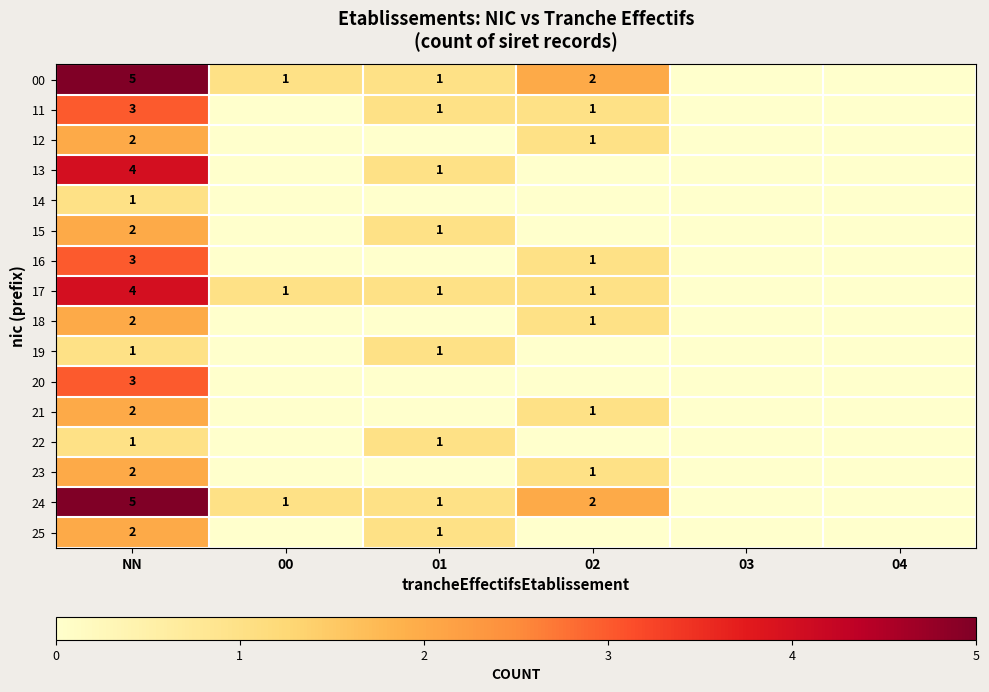

Is it true that 00 equals 1 at 02?

False